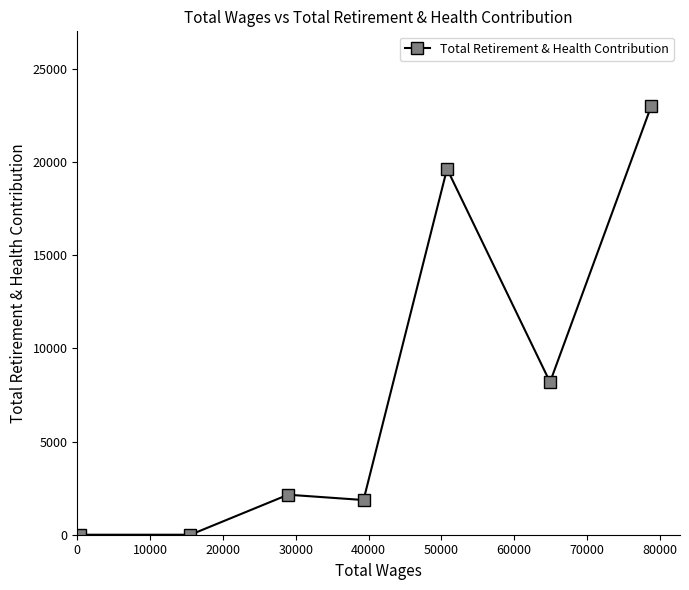

What is the sum of all values?

54817